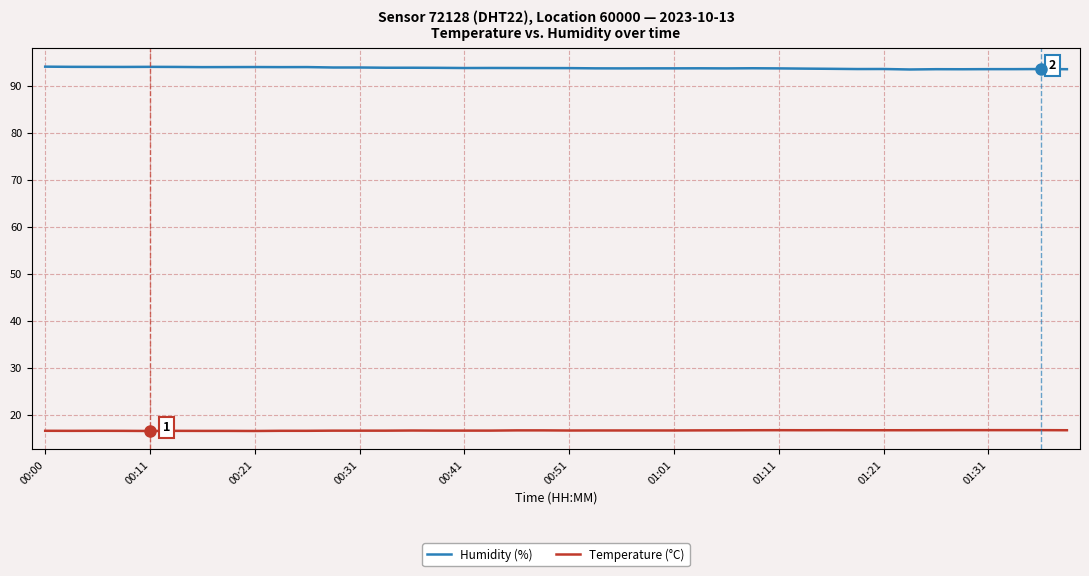

Which series has the largest total across all categories?

Humidity (%)